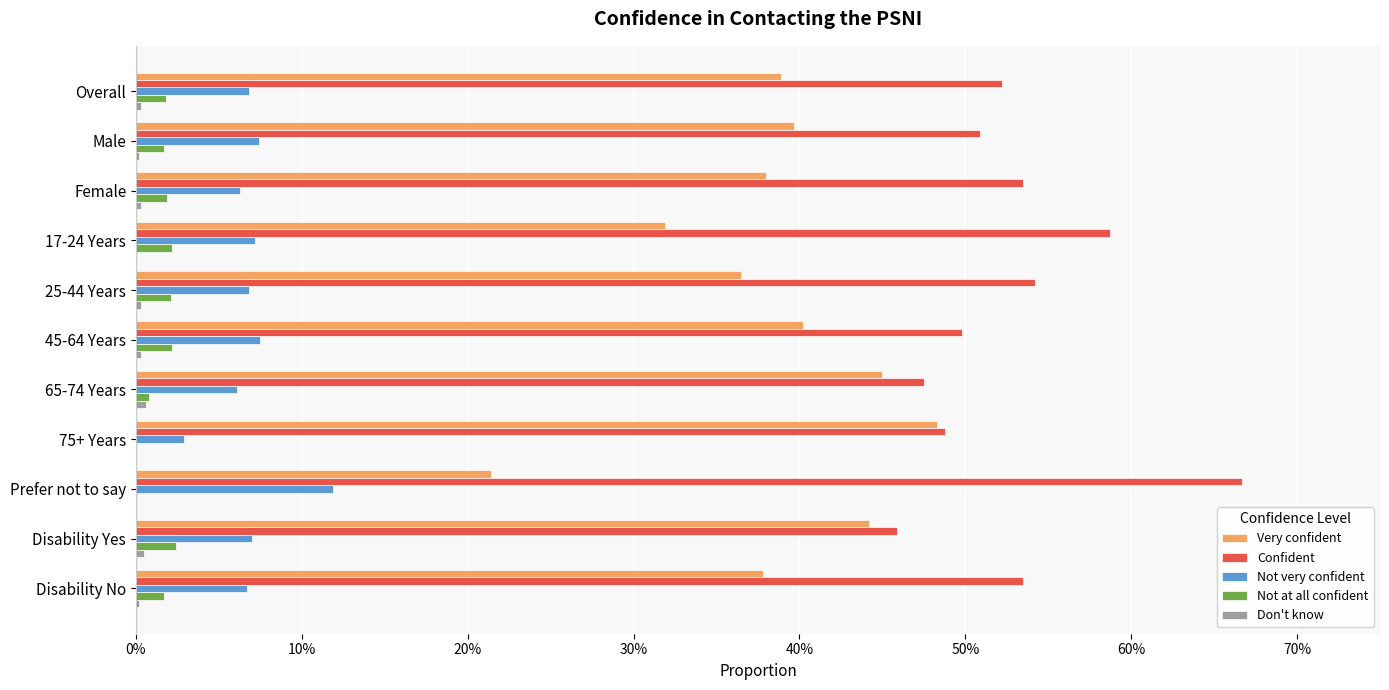

How many bars are there in each group?

5